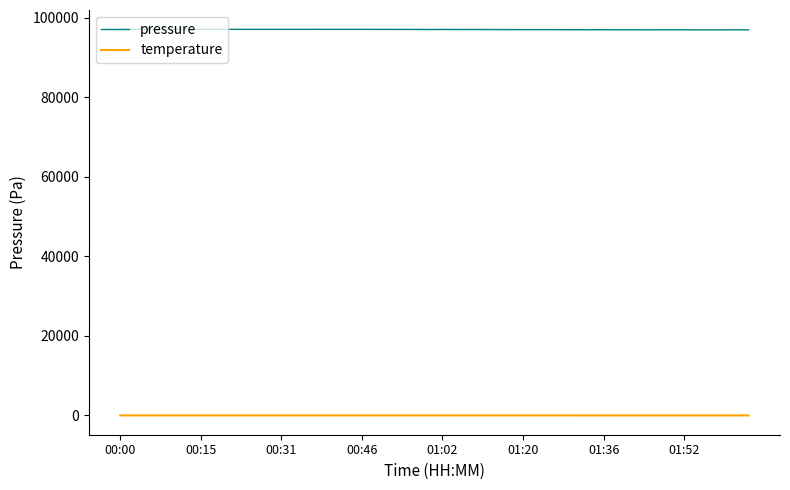

What is the maximum value for pressure?

97090.7